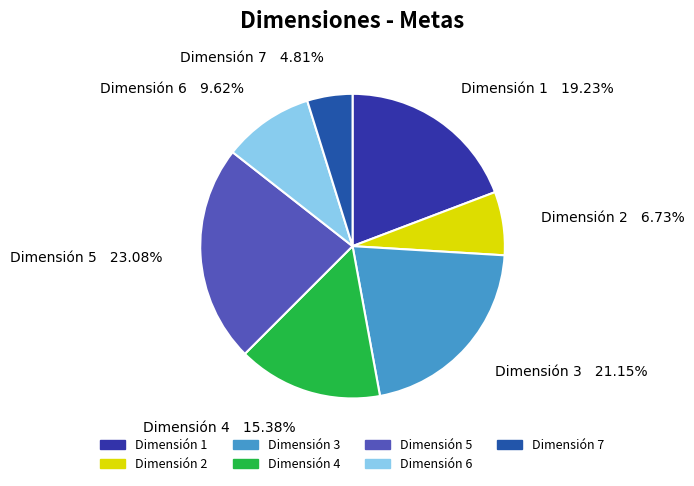

Which slice is the smallest?

Dimensión 7